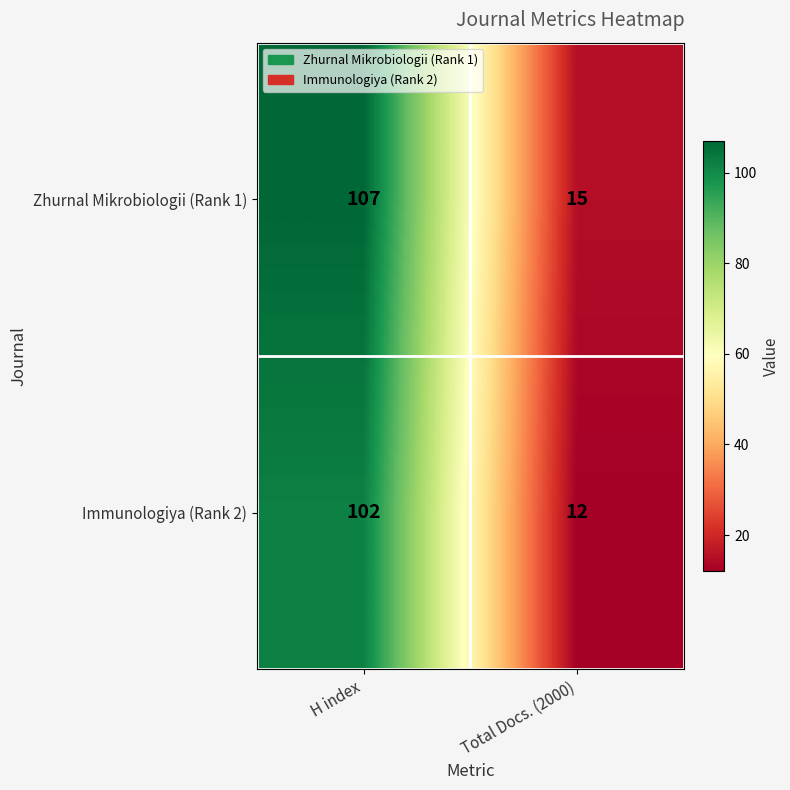

Reading left to right, list all the values displayed in this chart.

Zhurnal Mikrobiologii (Rank 1): H index=107	Total Docs. (2000)=15
Immunologiya (Rank 2): H index=102	Total Docs. (2000)=12